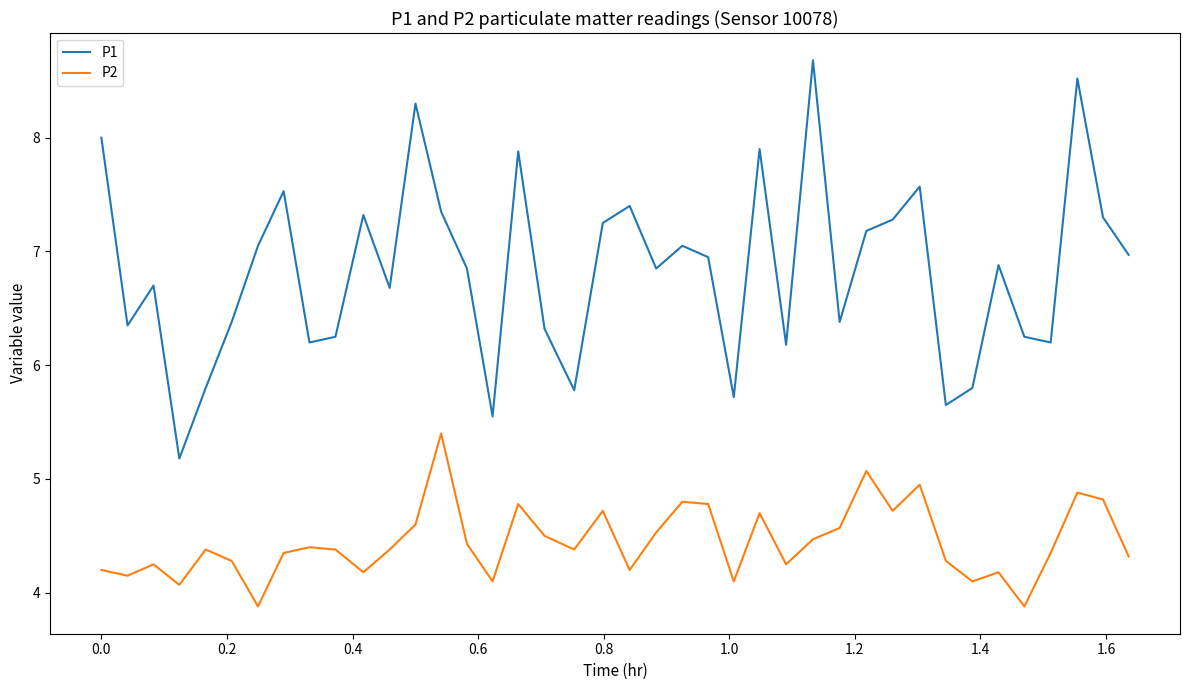

Rank the series by their maximum value, from highest to lowest.

P1, P2